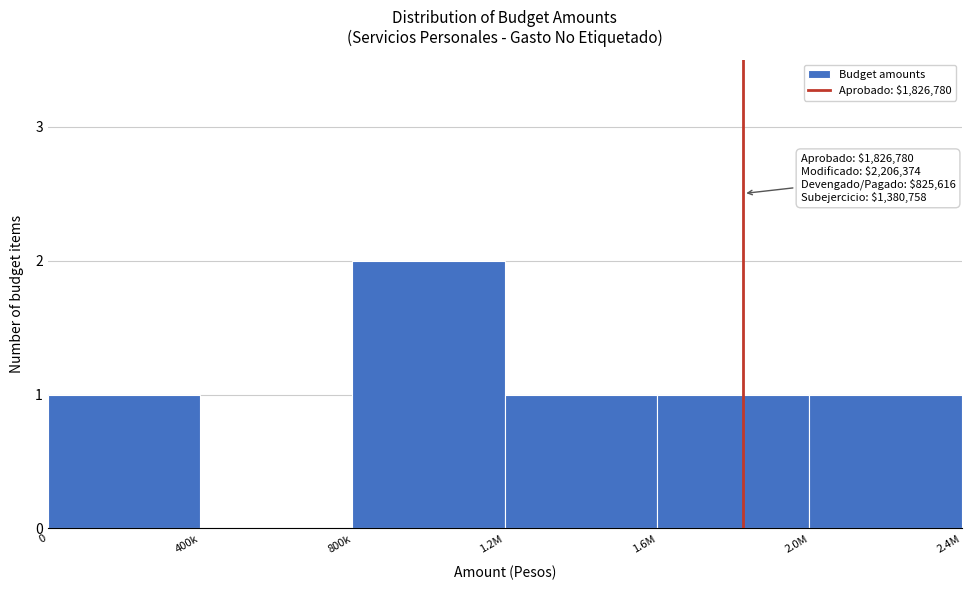

Reading left to right, transcribe all the data shown in this chart.

0=1	400k=0	800k=2	1.2M=1	1.6M=1	2.0M=1